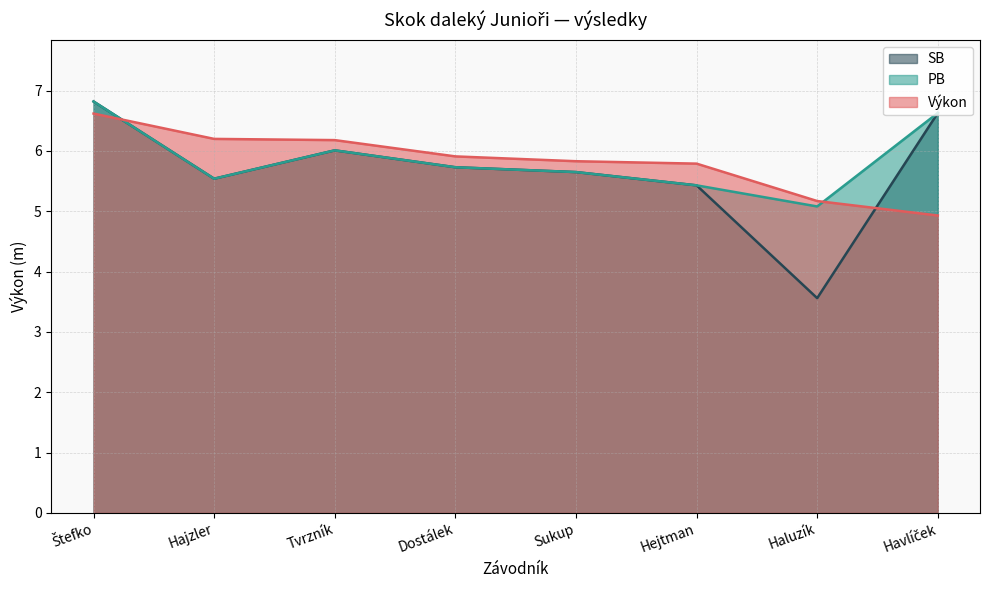

Does the chart have visible grid lines?

Yes